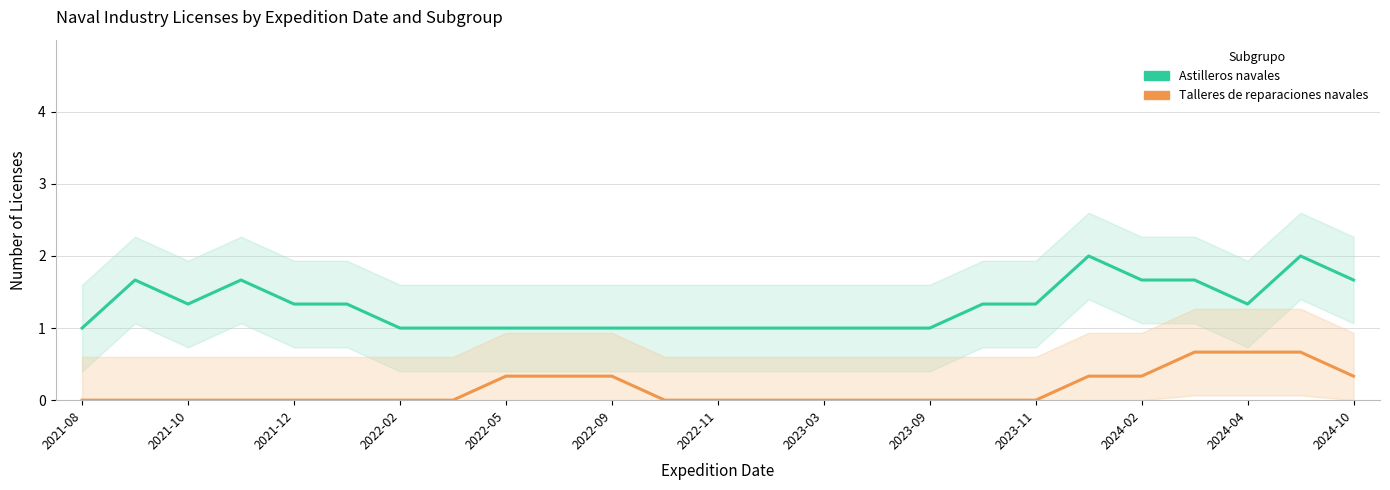

At which category is the sum across all series the highest?

23